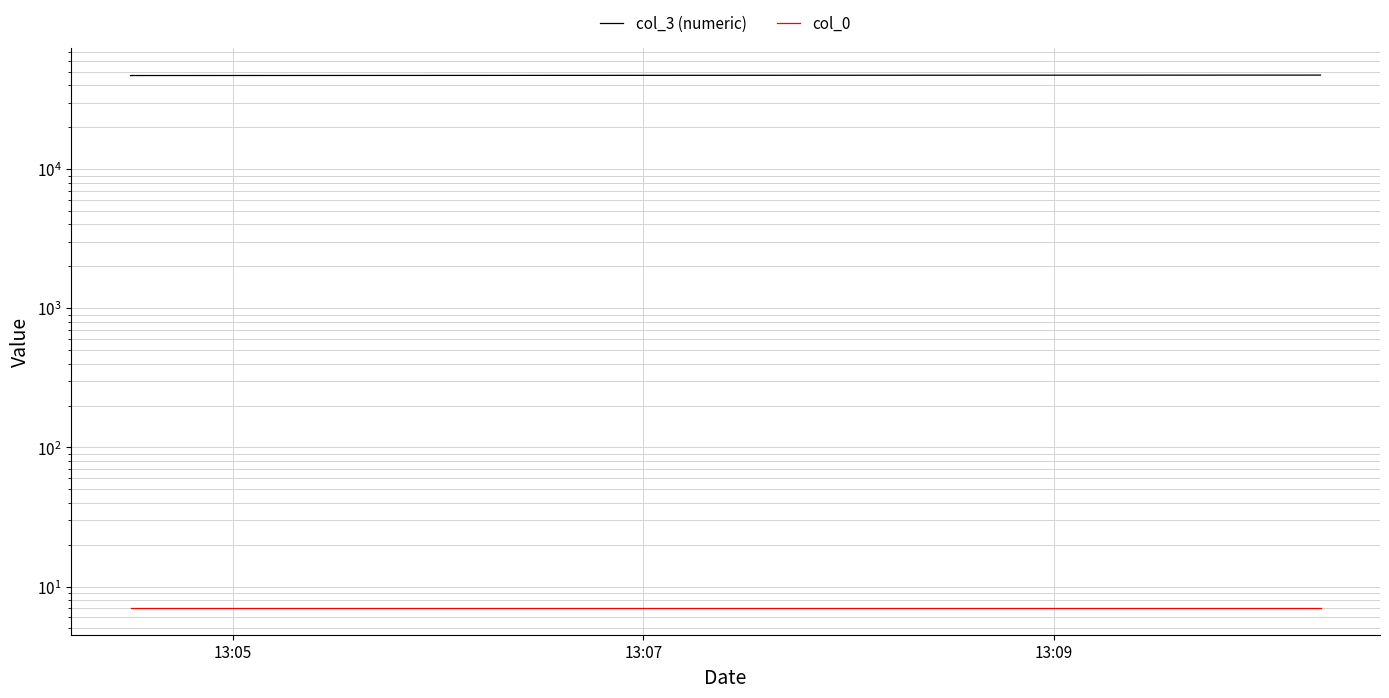

What is the sum of all col_0 values?

21.0